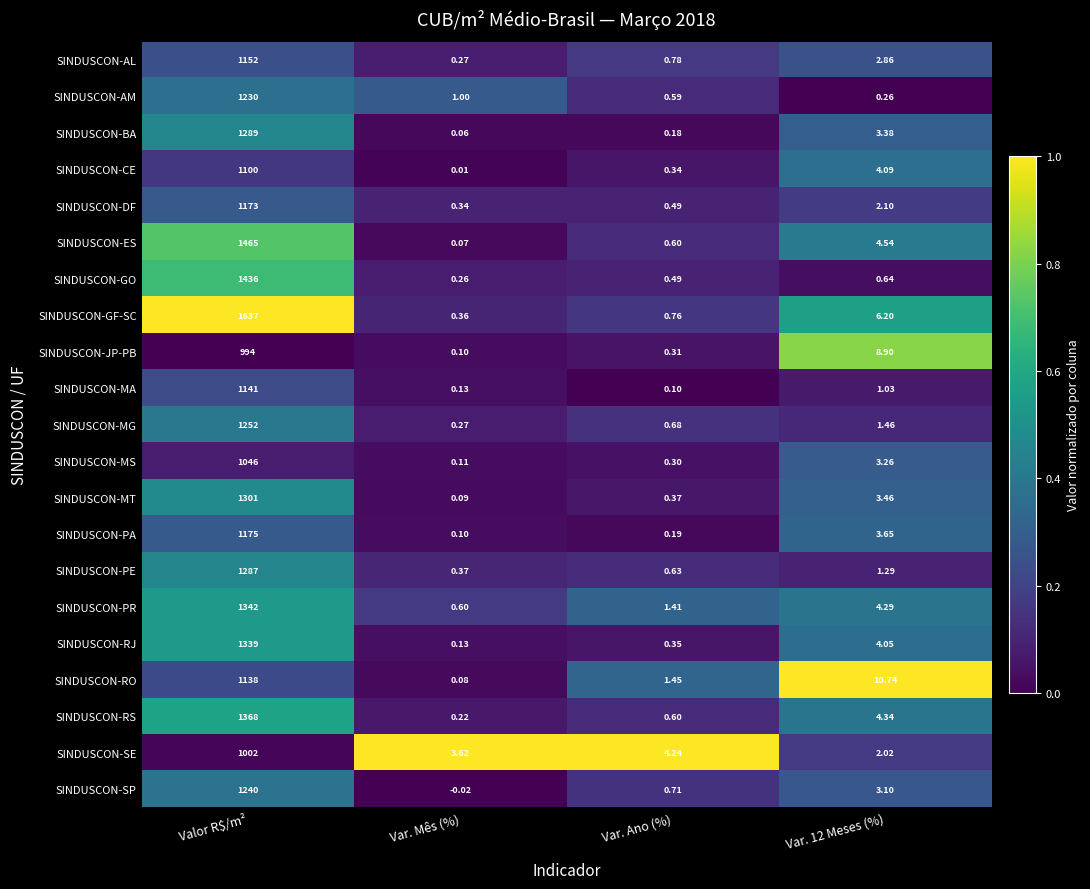

Rank the series by their maximum value, from highest to lowest.

SINDUSCON-GF-SC, SINDUSCON-ES, SINDUSCON-GO, SINDUSCON-RS, SINDUSCON-PR, SINDUSCON-RJ, SINDUSCON-MT, SINDUSCON-BA, SINDUSCON-PE, SINDUSCON-MG, SINDUSCON-SP, SINDUSCON-AM, SINDUSCON-PA, SINDUSCON-DF, SINDUSCON-AL, SINDUSCON-MA, SINDUSCON-RO, SINDUSCON-CE, SINDUSCON-MS, SINDUSCON-SE, SINDUSCON-JP-PB